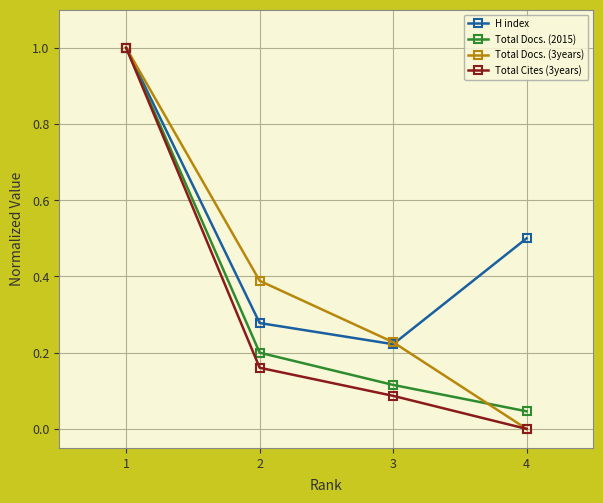

Which category has the lowest value across all series?

4